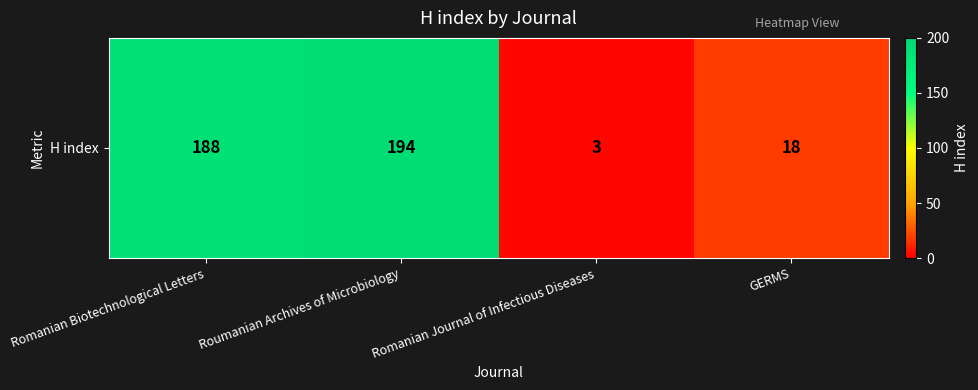

True or false: the data shows 49 at Roumanian Archives of Microbiology.

False